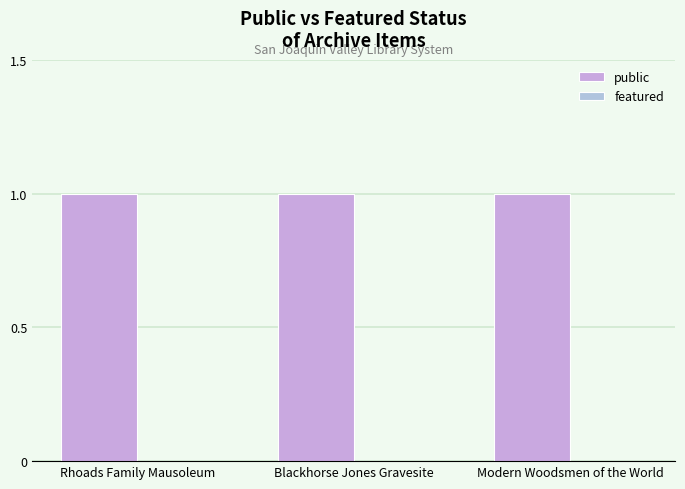

At Modern Woodsmen of the World, list the series in order from largest to smallest.

public, featured